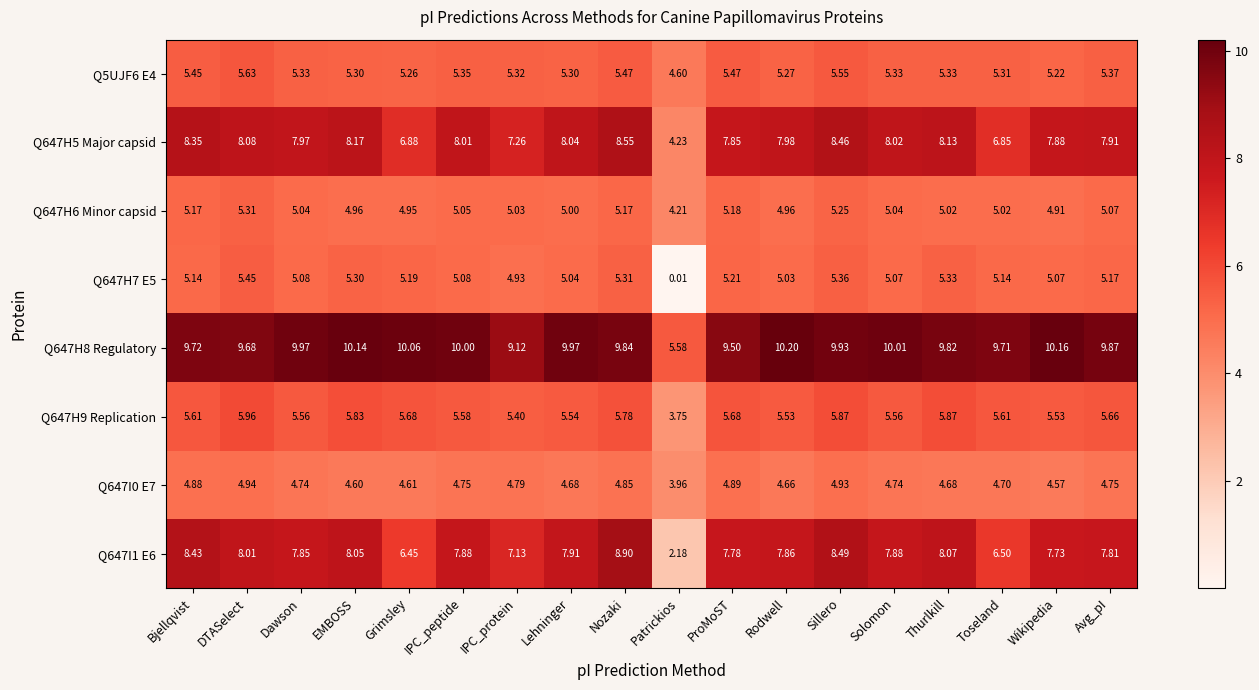

List the labels in order of Q647H5 Major capsid value, smallest first.

Patrickios, Toseland, Grimsley, IPC_protein, ProMoST, Wikipedia, Avg_pI, Dawson, Rodwell, IPC_peptide, Solomon, Lehninger, DTASelect, Thurlkill, EMBOSS, Bjellqvist, Sillero, Nozaki